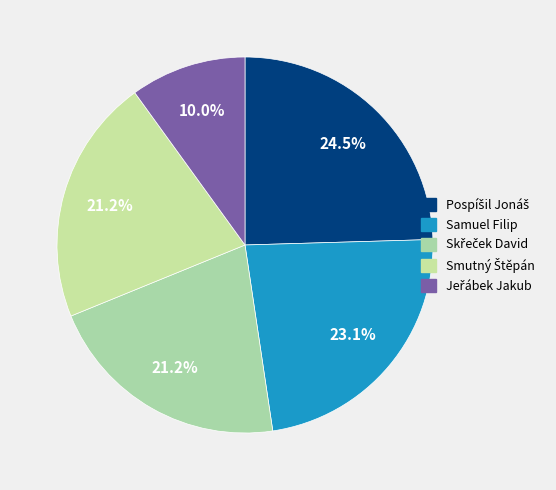

How many slices are in this pie chart?

5